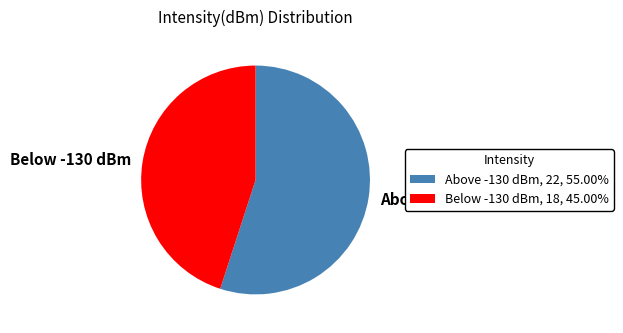

Between Above -130 dBm and Below -130 dBm, which is larger?

Above -130 dBm